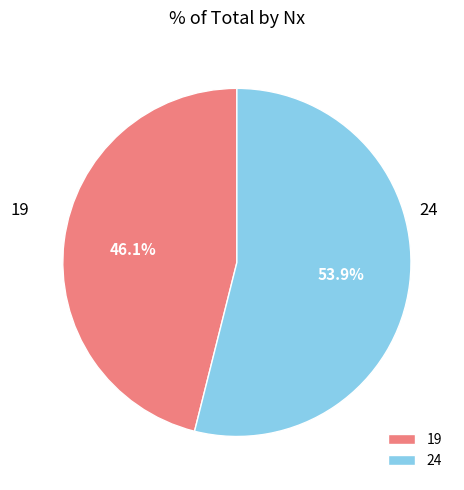

To the nearest percent, what is the difference between the largest and smallest slice percentages?

8%